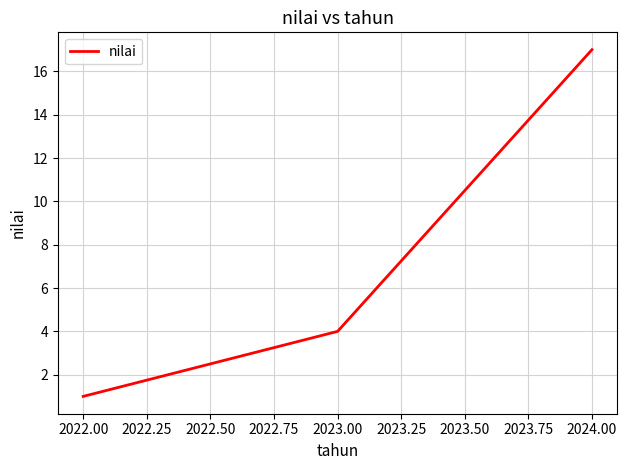

What position from the right is 2023.00?

2